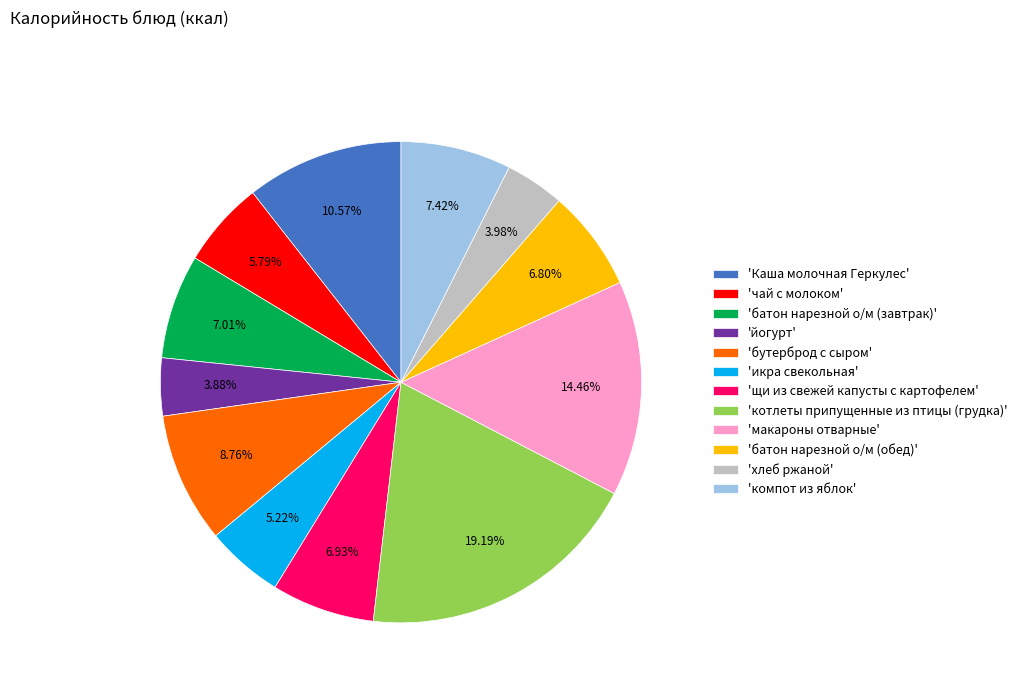

Count the number of slices in the pie.

12